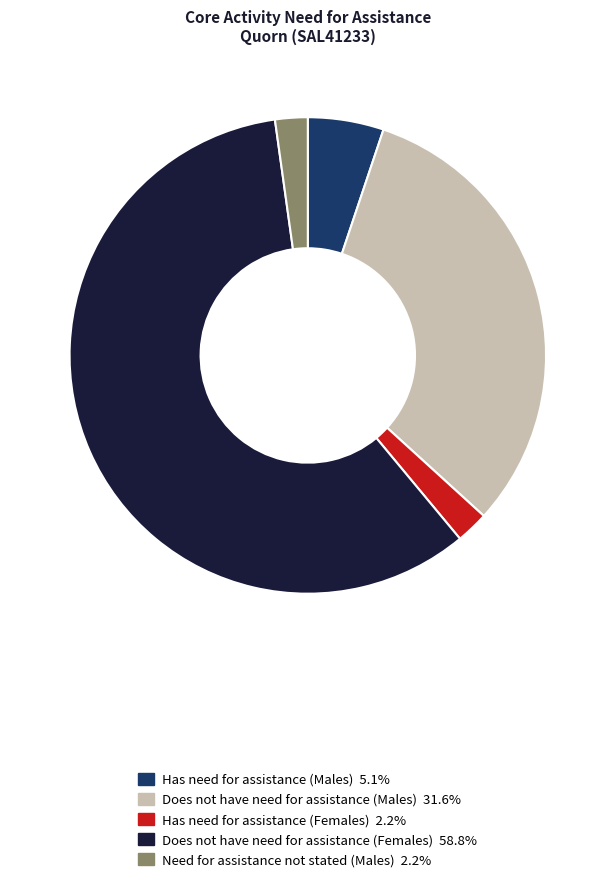

Is it true that Has need for assistance (Females) is 2% of the pie?

True